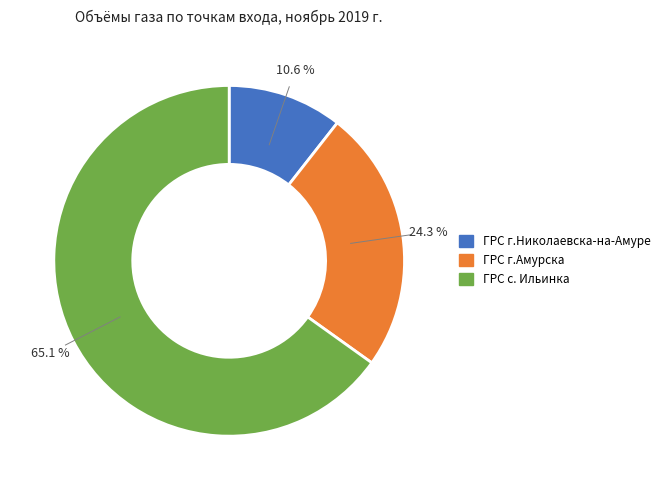

Is it true that ГРС г.Николаевска-на-Амуре is 1% of the pie?

False